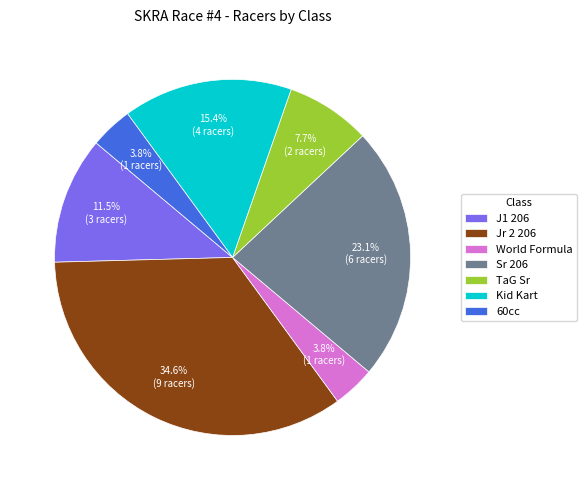

The TaG Sr slice represents 8% of the pie. True or false?

True